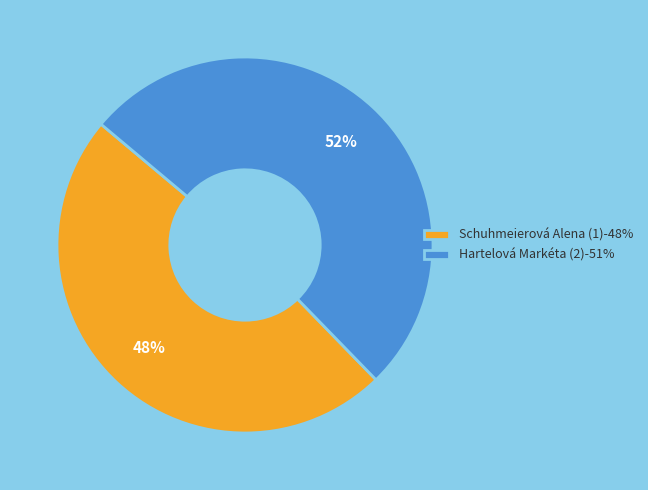

How many slices are in this pie chart?

2